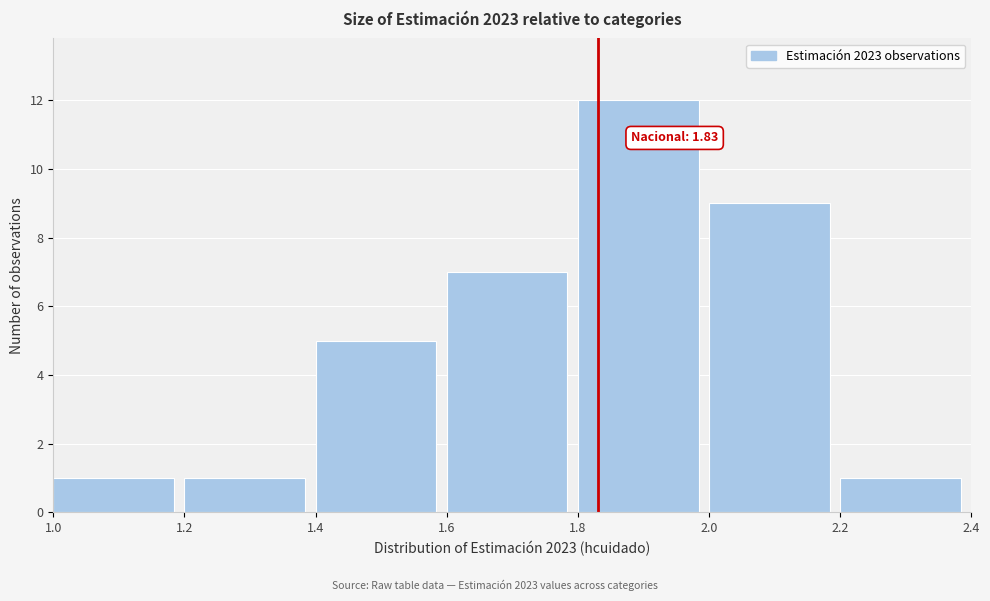

Which range on the x-axis has the tallest bar?

1.8 to 2.0